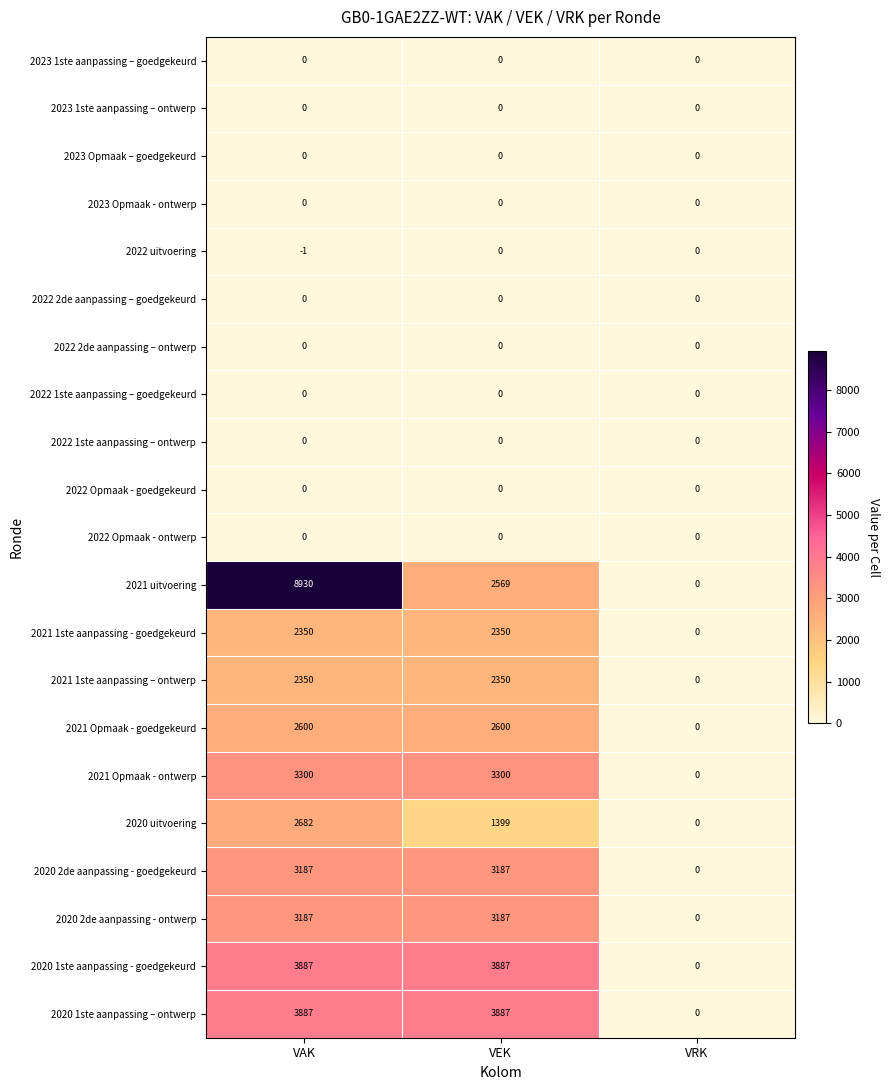

Is it true that 2023 Opmaak - ontwerp equals 0 at VEK?

True